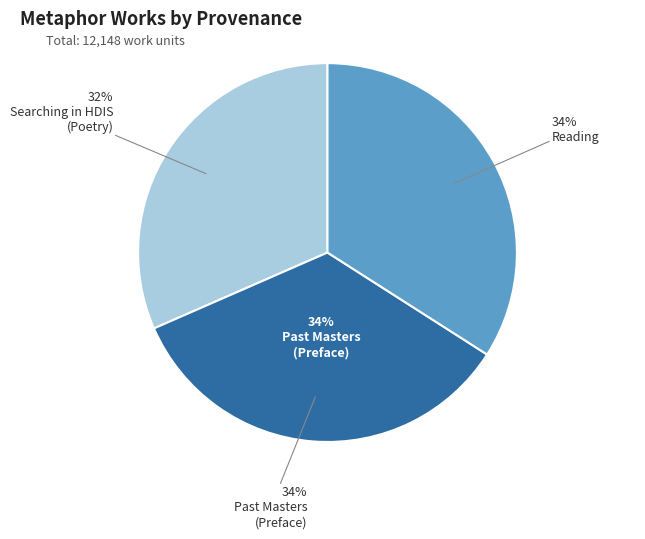

What percentage is NOT represented by Searching in HDIS
(Poetry)?

68.4%